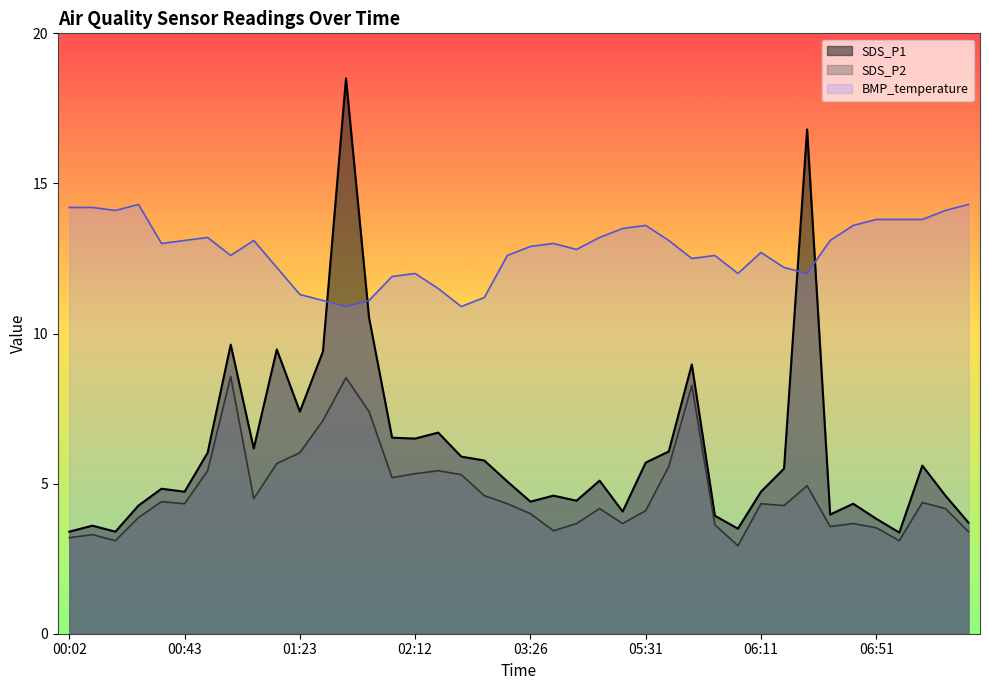

Reading right to left, list all the values displayed in this chart.

SDS_P1: 07:24=3.7	07:16=4.6	07:07=5.6	06:59=3.4	06:51=3.8	06:43=4.3	06:35=4.0	06:27=16.8	06:19=5.5	06:11=4.7	06:03=3.5	05:55=3.9	05:47=9.0	05:39=6.1	05:31=5.7	05:14=4.1	04:58=5.1	04:50=4.4	03:35=4.6	03:26=4.4	03:18=5.1	02:37=5.8	02:28=5.9	02:20=6.7	02:12=6.5	01:55=6.5	01:47=10.5	01:39=18.5	01:31=9.4	01:23=7.4	01:15=9.5	01:07=6.2	00:59=9.6	00:51=6.0	00:43=4.7	00:35=4.8	00:27=4.3	00:19=3.4	00:10=3.6	00:02=3.4
SDS_P2: 07:24=3.4	07:16=4.2	07:07=4.4	06:59=3.1	06:51=3.5	06:43=3.7	06:35=3.6	06:27=4.9	06:19=4.3	06:11=4.3	06:03=2.9	05:55=3.6	05:47=8.3	05:39=5.6	05:31=4.1	05:14=3.7	04:58=4.2	04:50=3.7	03:35=3.4	03:26=4.0	03:18=4.3	02:37=4.6	02:28=5.3	02:20=5.4	02:12=5.3	01:55=5.2	01:47=7.4	01:39=8.5	01:31=7.1	01:23=6.0	01:15=5.7	01:07=4.5	00:59=8.6	00:51=5.4	00:43=4.3	00:35=4.4	00:27=3.9	00:19=3.1	00:10=3.3	00:02=3.2
BMP_temperature: 07:24=14.3	07:16=14.1	07:07=13.8	06:59=13.8	06:51=13.8	06:43=13.6	06:35=13.1	06:27=12.0	06:19=12.2	06:11=12.7	06:03=12.0	05:55=12.6	05:47=12.5	05:39=13.1	05:31=13.6	05:14=13.5	04:58=13.2	04:50=12.8	03:35=13.0	03:26=12.9	03:18=12.6	02:37=11.2	02:28=10.9	02:20=11.5	02:12=12.0	01:55=11.9	01:47=11.1	01:39=10.9	01:31=11.1	01:23=11.3	01:15=12.2	01:07=13.1	00:59=12.6	00:51=13.2	00:43=13.1	00:35=13.0	00:27=14.3	00:19=14.1	00:10=14.2	00:02=14.2